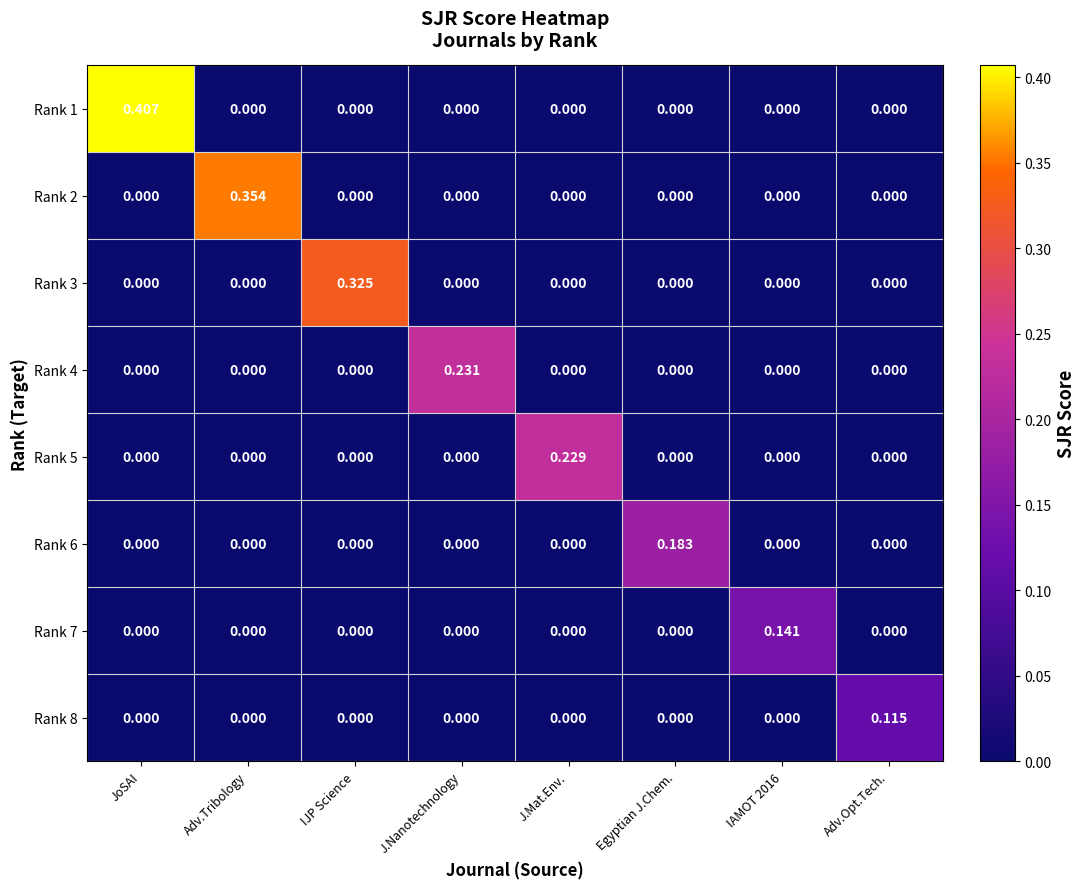

At which label does Rank 8 reach its peak?

Adv.Opt.Tech.